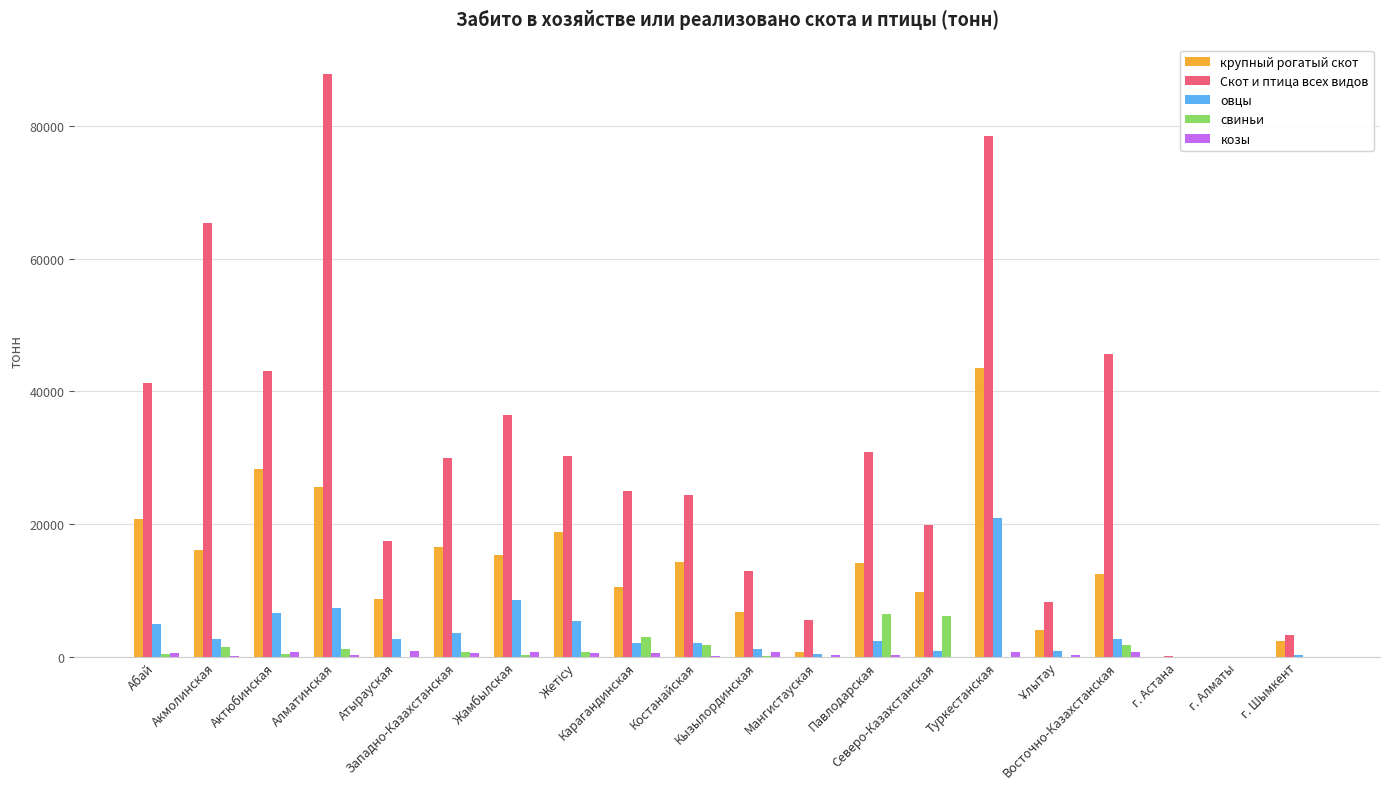

Which series has the largest total across all categories?

Скот и птица всех видов